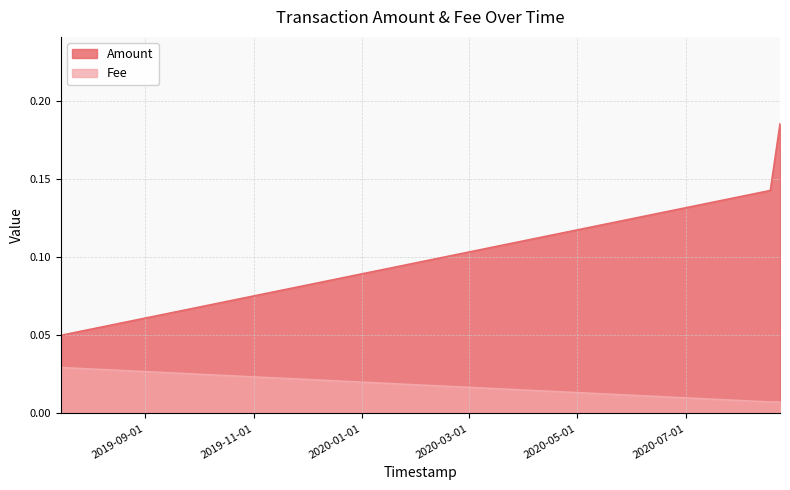

Which category has the lowest value across all series?

2020-08-17 14:43:35